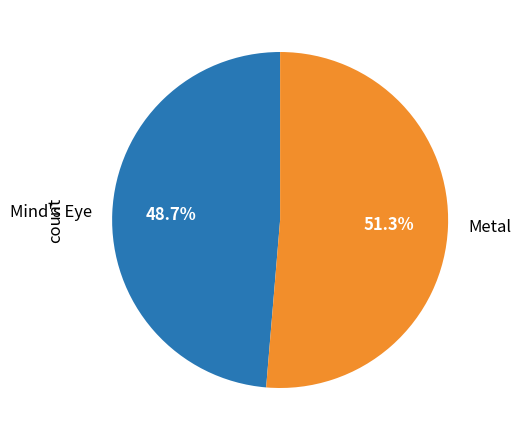

What percentage is NOT represented by Mind's Eye?

51.3%